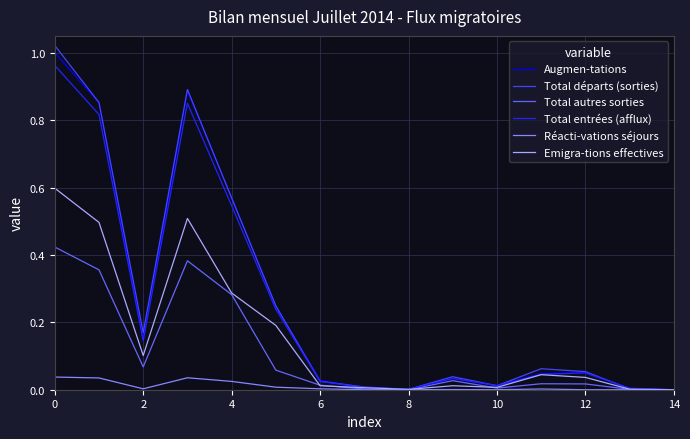

Which series has the largest range (max minus min)?

Total départs (sorties)